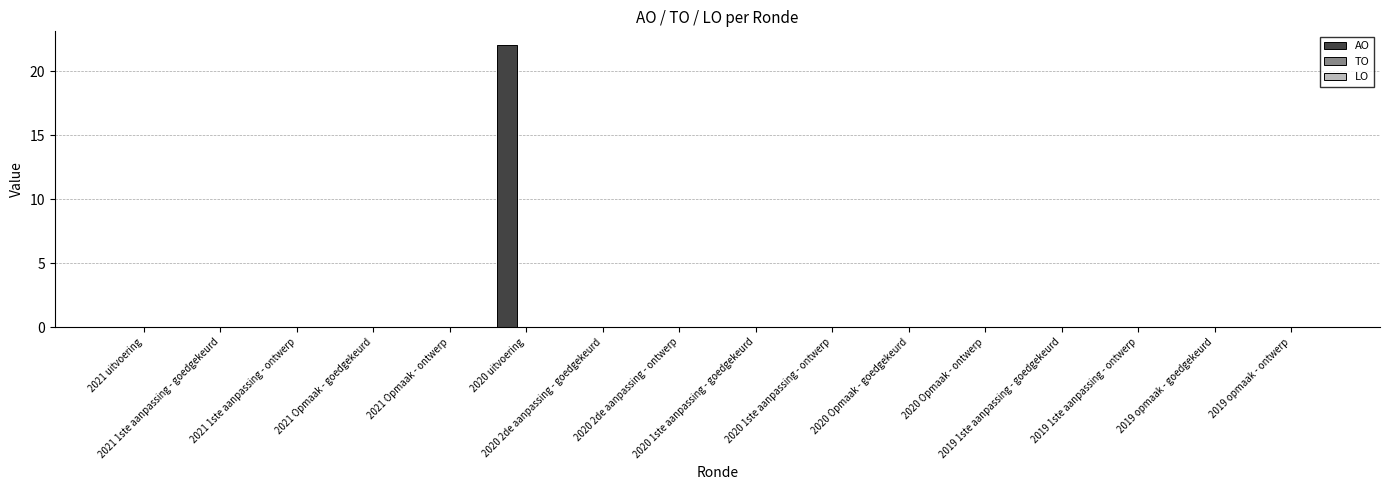

What is the maximum value shown in the chart?

22